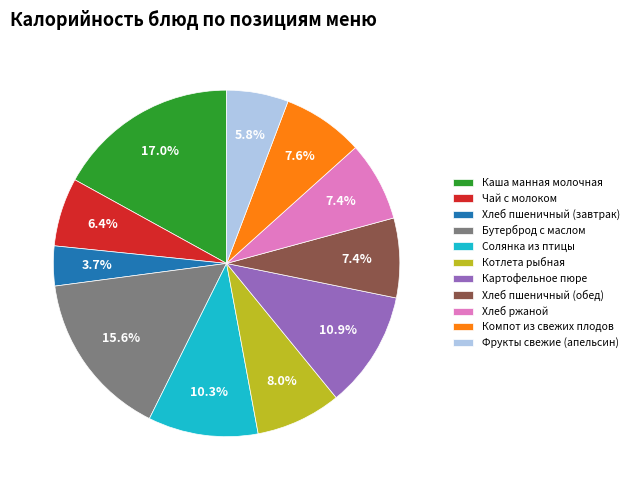

Is it true that Компот из свежих плодов is 8% of the pie?

True